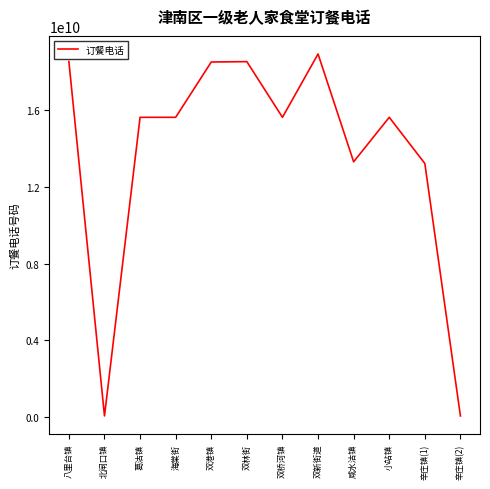

The value at 双林街 is 30537118112. True or false?

False